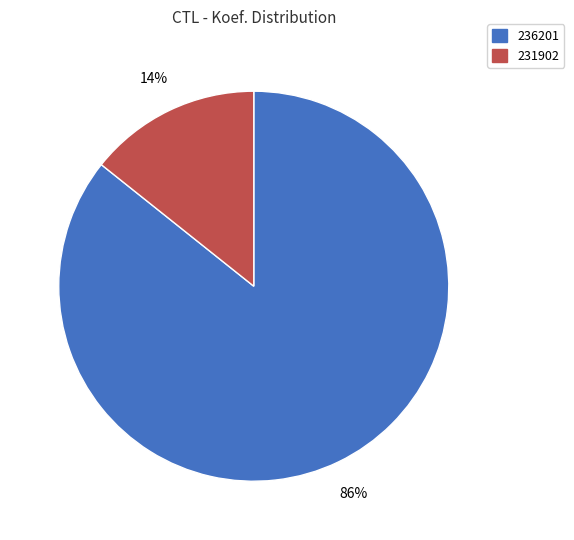

Which has a higher value, 231902 or 236201?

236201